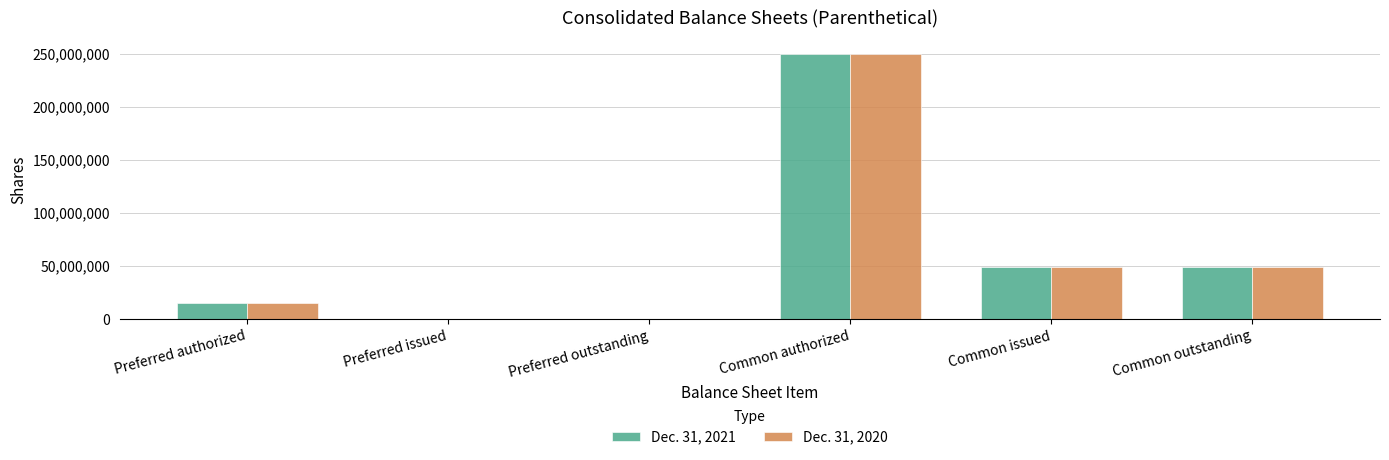

The value of Dec. 31, 2021 at Preferred outstanding is 138829096. True or false?

False